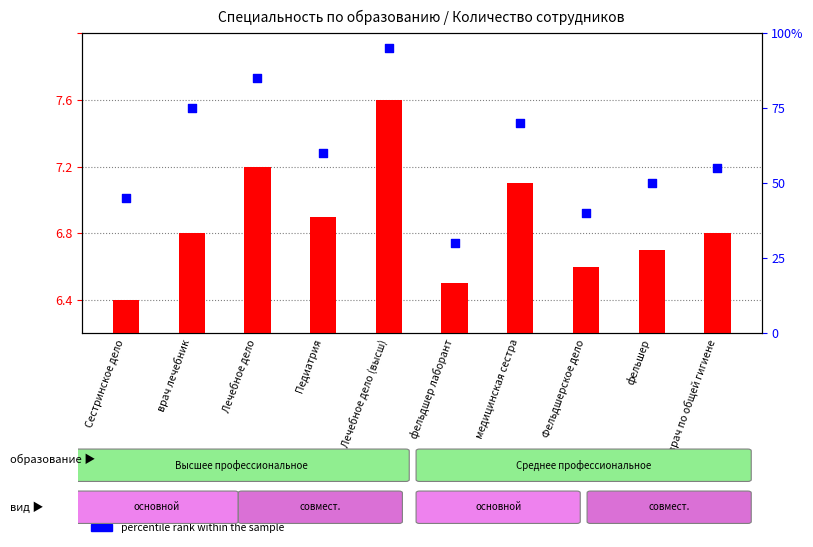

Which series has the largest total across all categories?

percentile rank within the sample